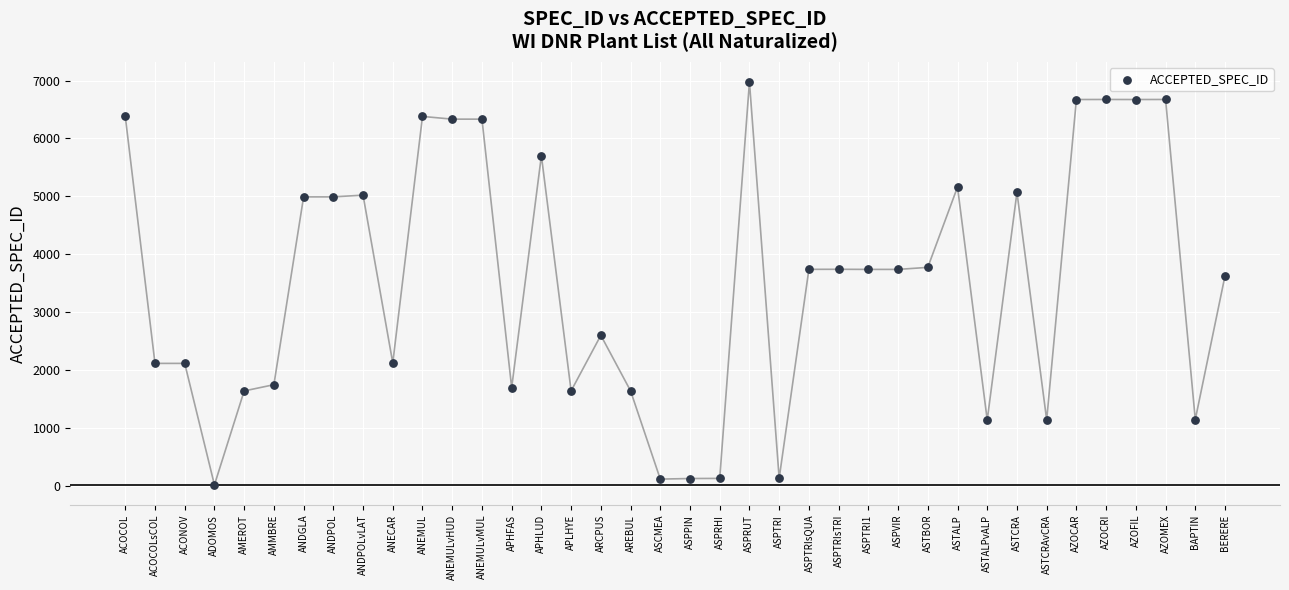

What Y value in the scatter plot is closest to 3494?

3627